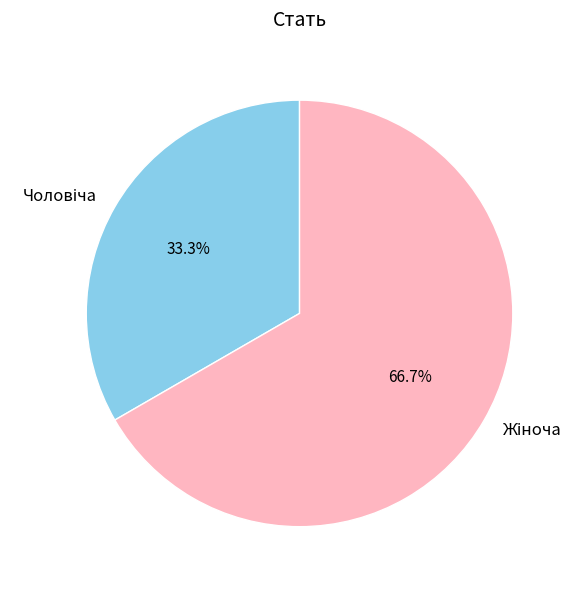

How many segments does this pie chart have?

2